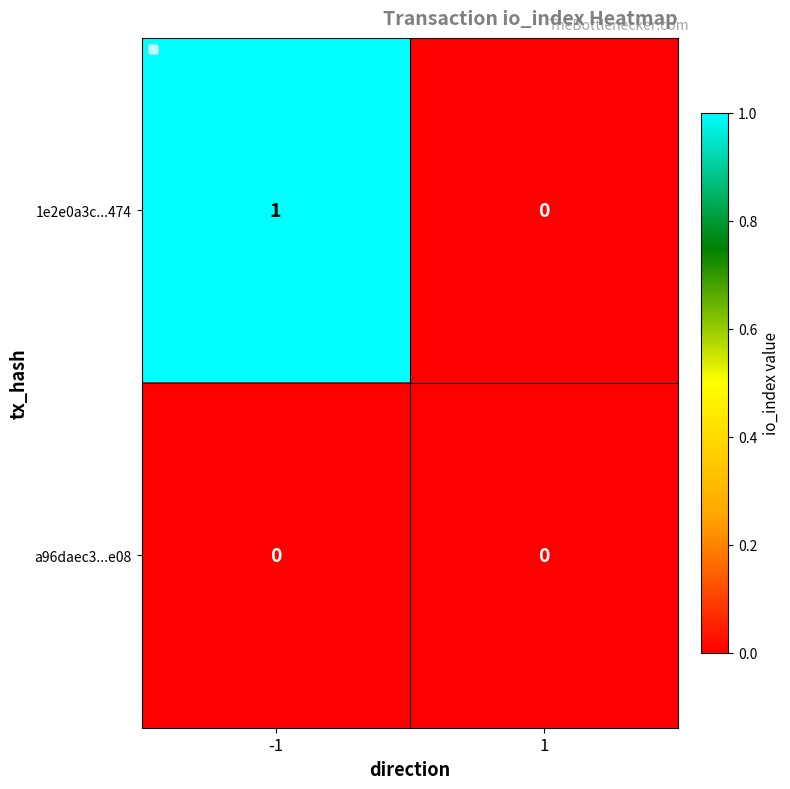

The a96daec3...e08 series shows 0 at 1. True or false?

True